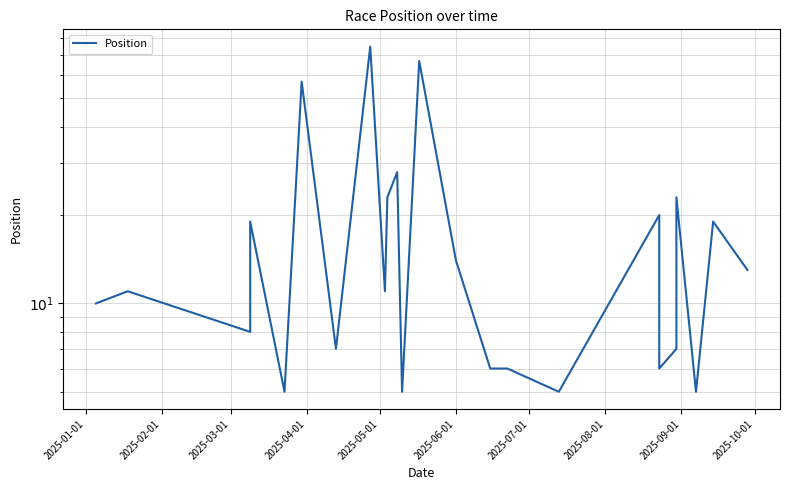

Reading left to right, transcribe all the data shown in this chart.

10	11	8	19	5	57	7	75	11	23	28	5	67	14	6	6	5	20	6	7	23	5	19	13